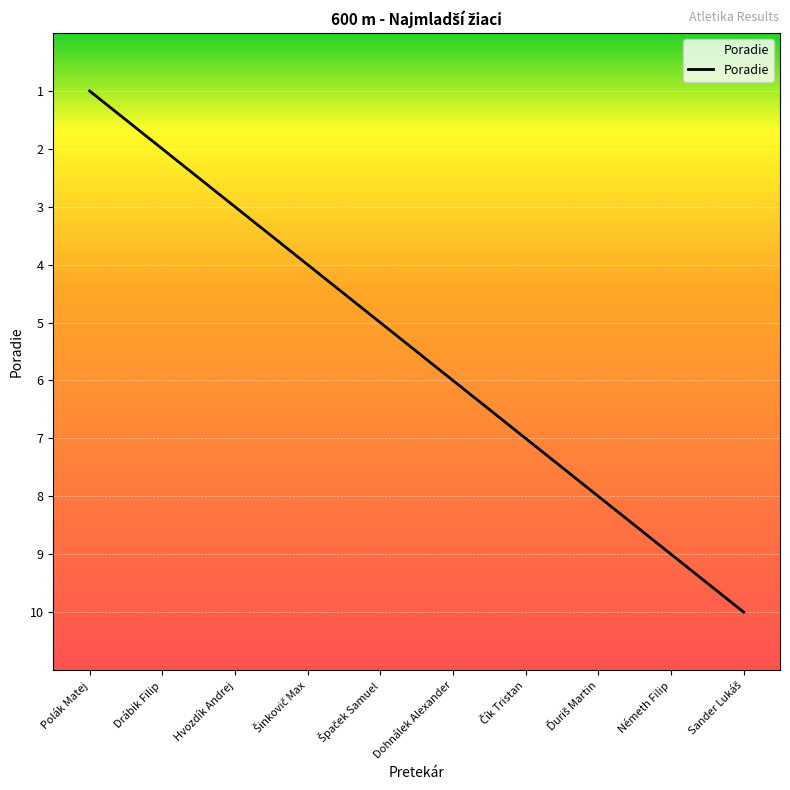

What is the approximate value at Polák Matej?

1